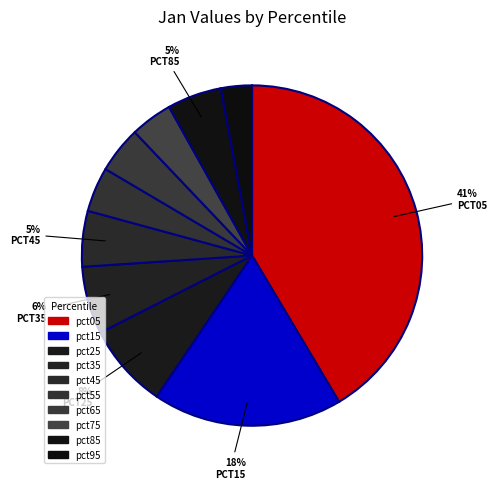

Which slice is the smallest?

pct95